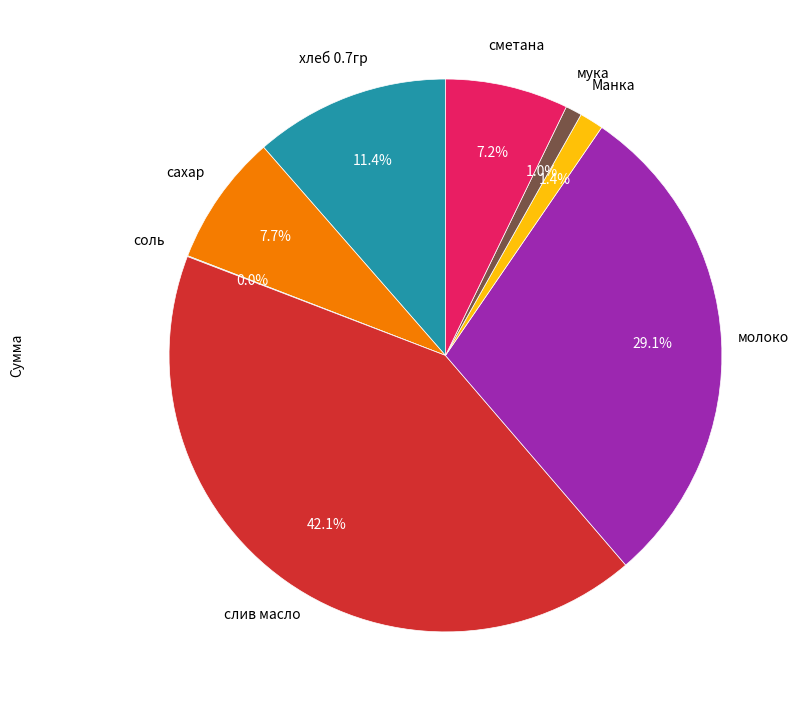

Between сметана and Манка, which is larger?

сметана